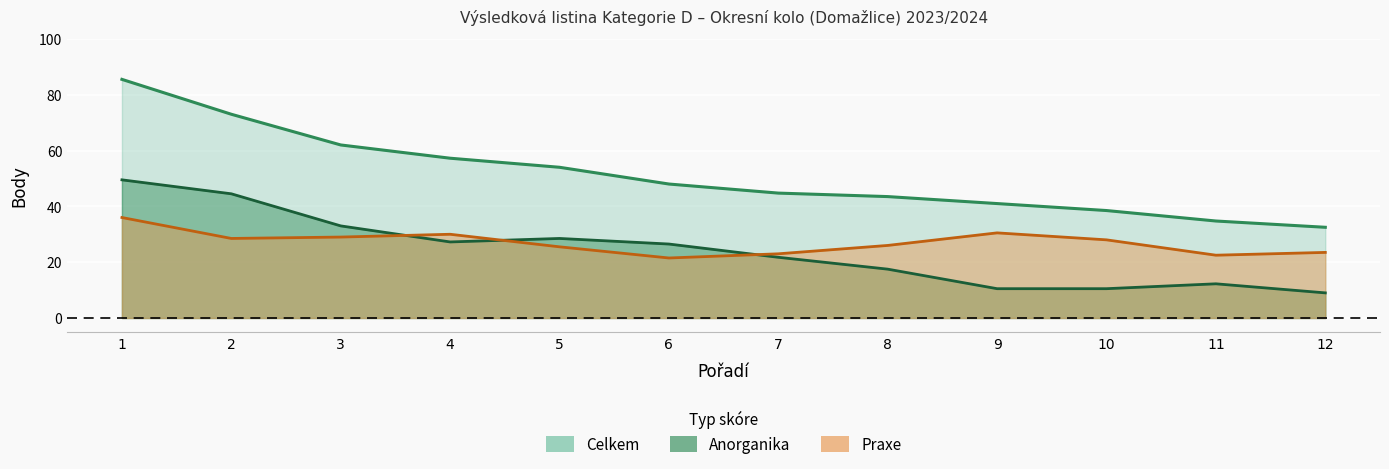

True or false: Praxe has more than 0 points higher than both neighbors.

True